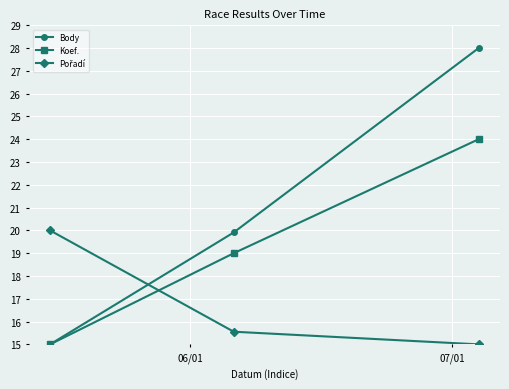

At how many categories does at least one series exceed 18?

3